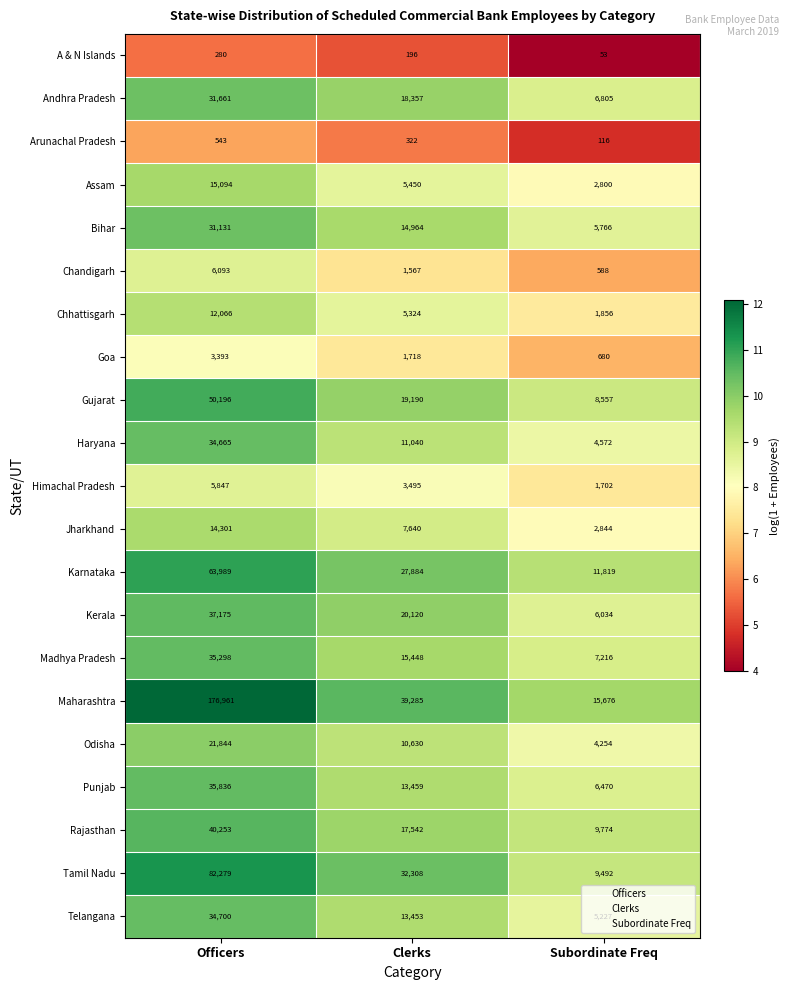

List the series in order of their peak value, lowest first.

A & N Islands, Arunachal Pradesh, Goa, Himachal Pradesh, Chandigarh, Chhattisgarh, Jharkhand, Assam, Odisha, Bihar, Andhra Pradesh, Haryana, Telangana, Madhya Pradesh, Punjab, Kerala, Rajasthan, Gujarat, Karnataka, Tamil Nadu, Maharashtra